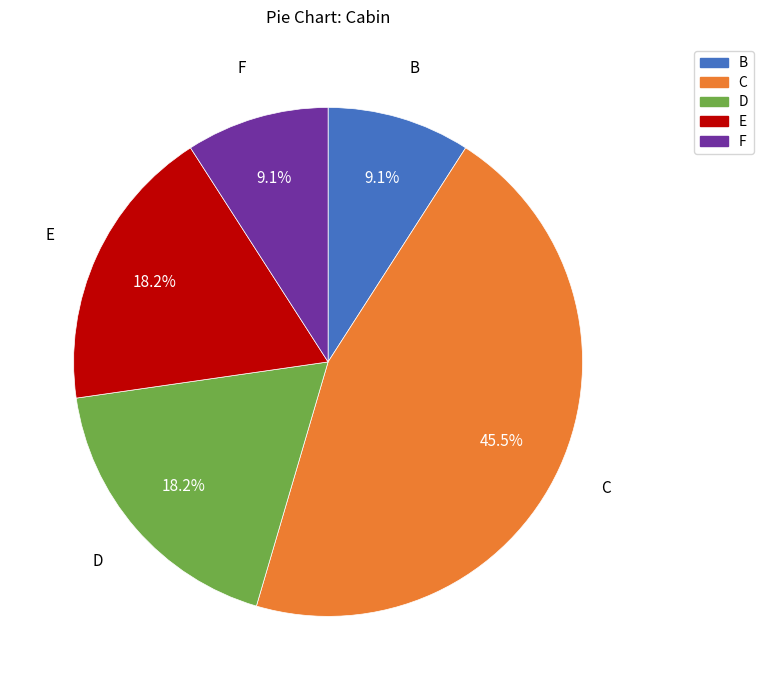

Between C and E, which is larger?

C